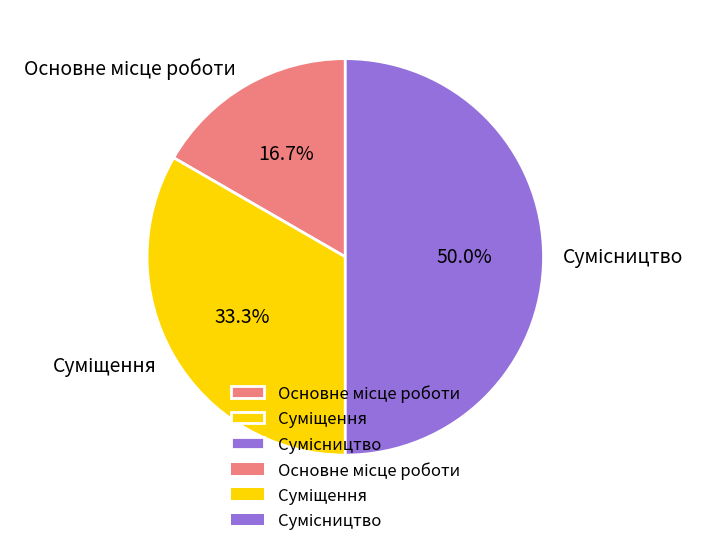

What is the total percentage of Суміщення and Сумісництво?

83.3%